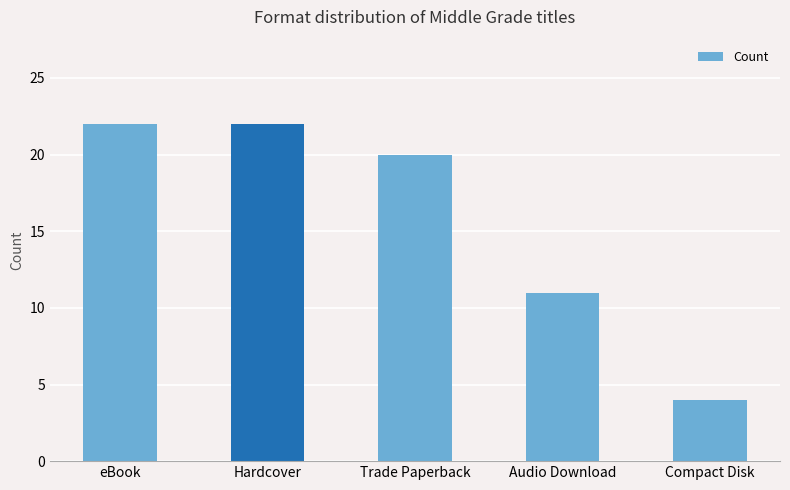

What is the difference between the values at Trade Paperback and Audio Download?

9